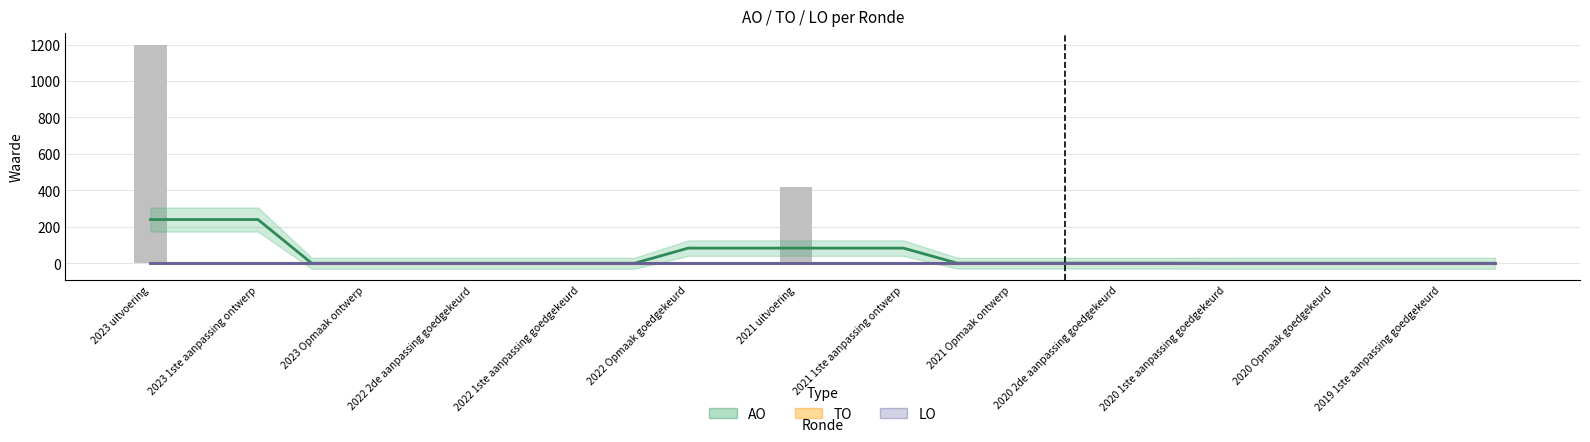

Which series changed the most between 21 and 23?

AO (smoothed)